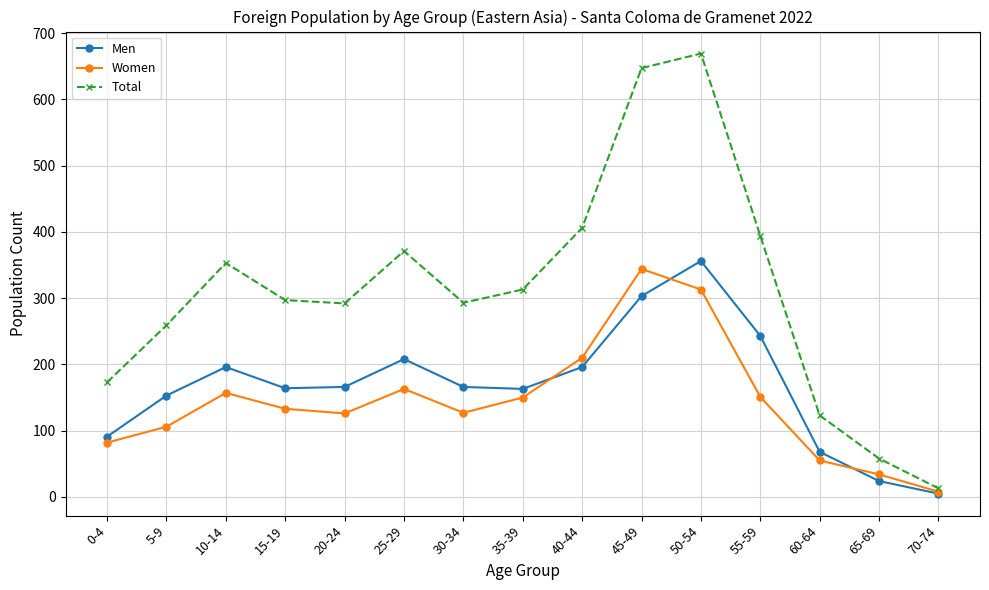

What is the spread (max minus min) of values at 10-14?

196